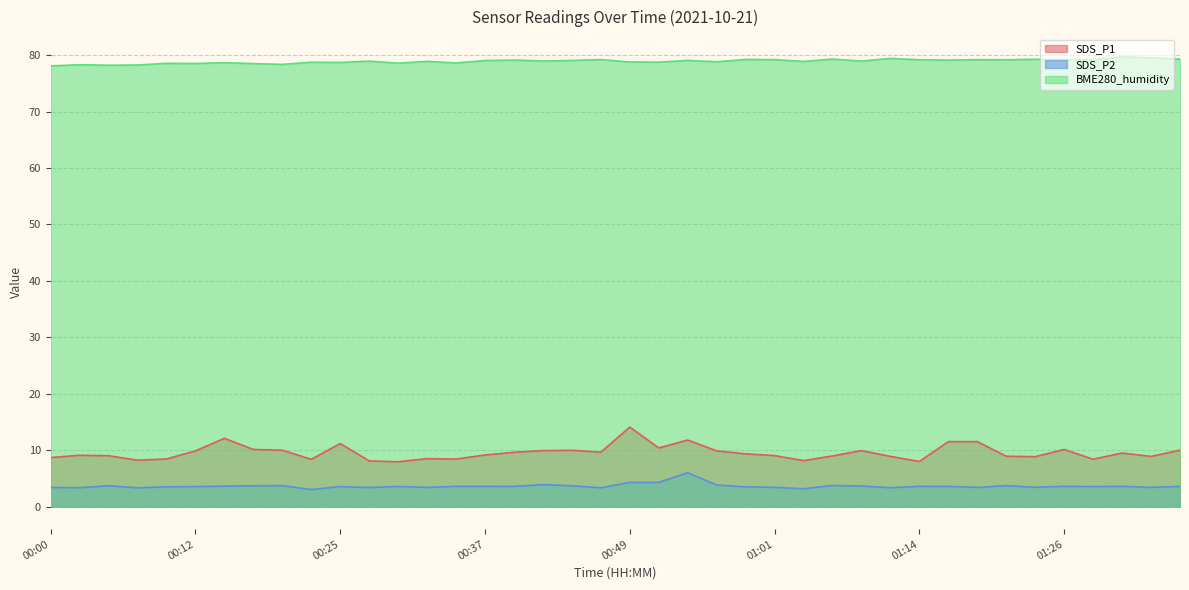

At how many categories does at least one series exceed 16?

40